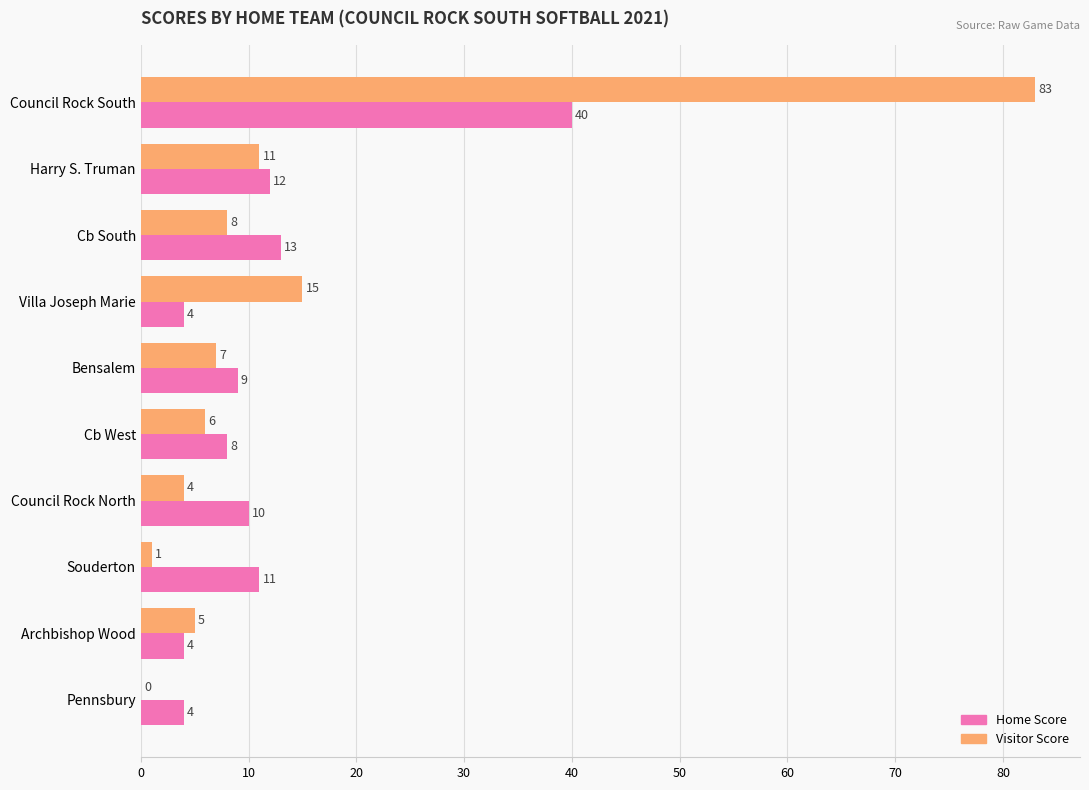

Which label corresponds to the largest value in the chart?

Council Rock South